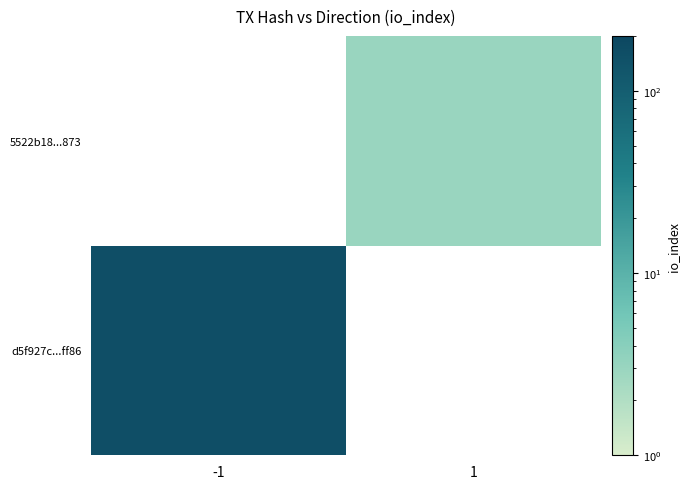

At how many categories does at least one series exceed 85?

1